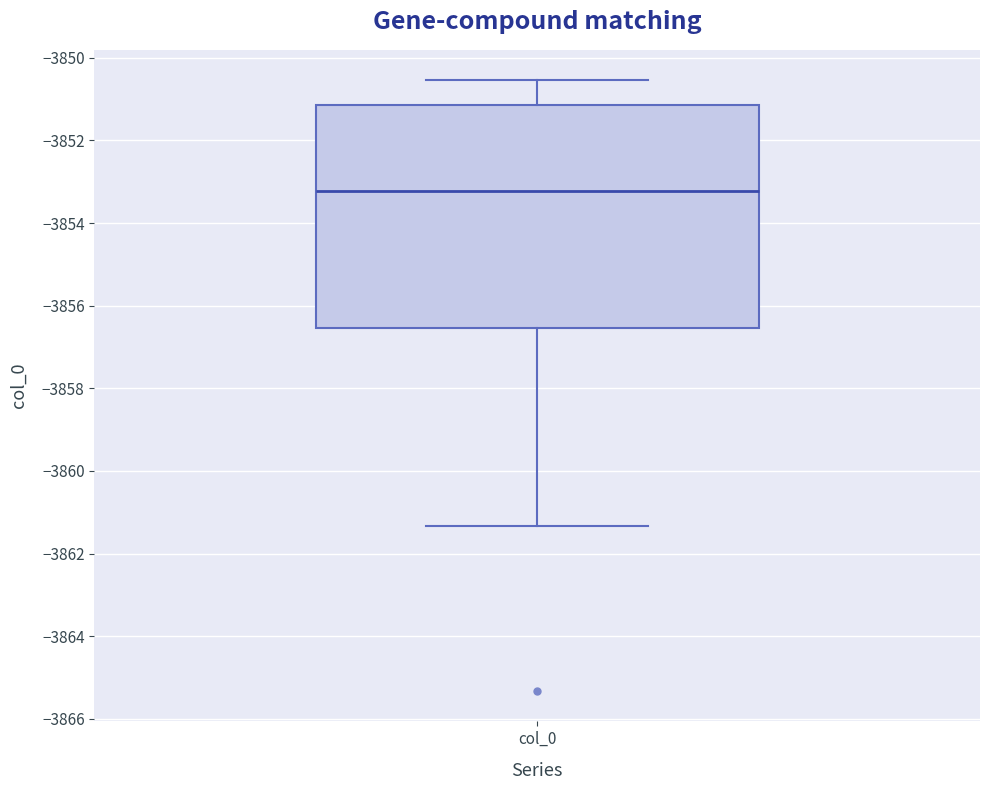

Read this box plot against the y-axis: the position of the median line, the range covered by the box, and the ends of both whiskers. The values are not printed on the chart, so give them approximately, as read against the axis.

median -3853.2, box -3856.6 to -3851.2, whiskers -3861.4 to -3850.6